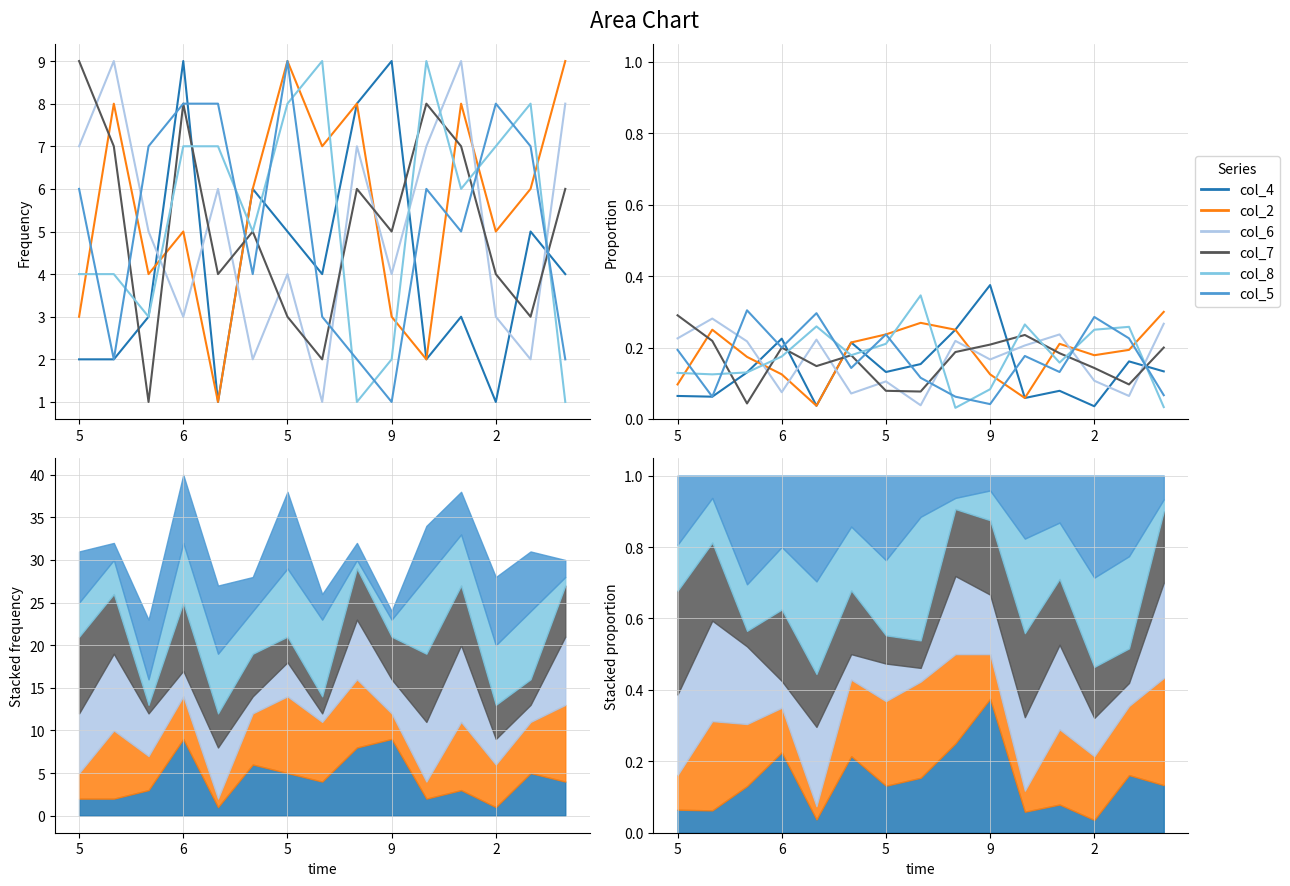

Between 9 and 10, which series saw the biggest shift?

col_4